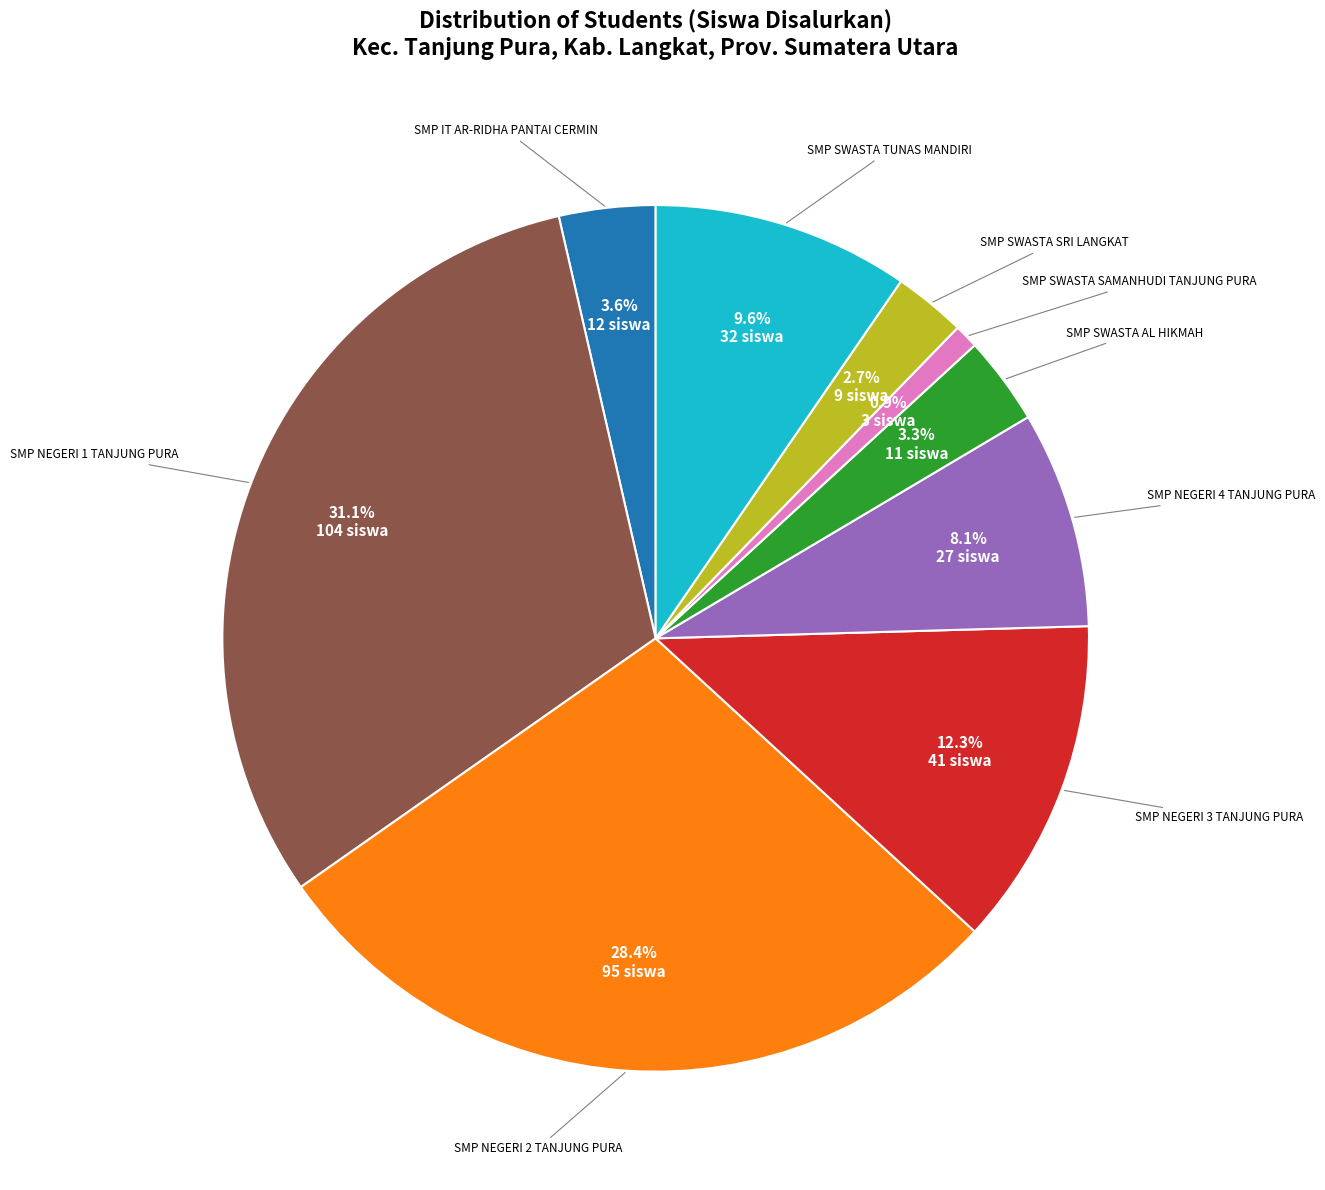

Is there any slice that represents more than half of the pie?

No